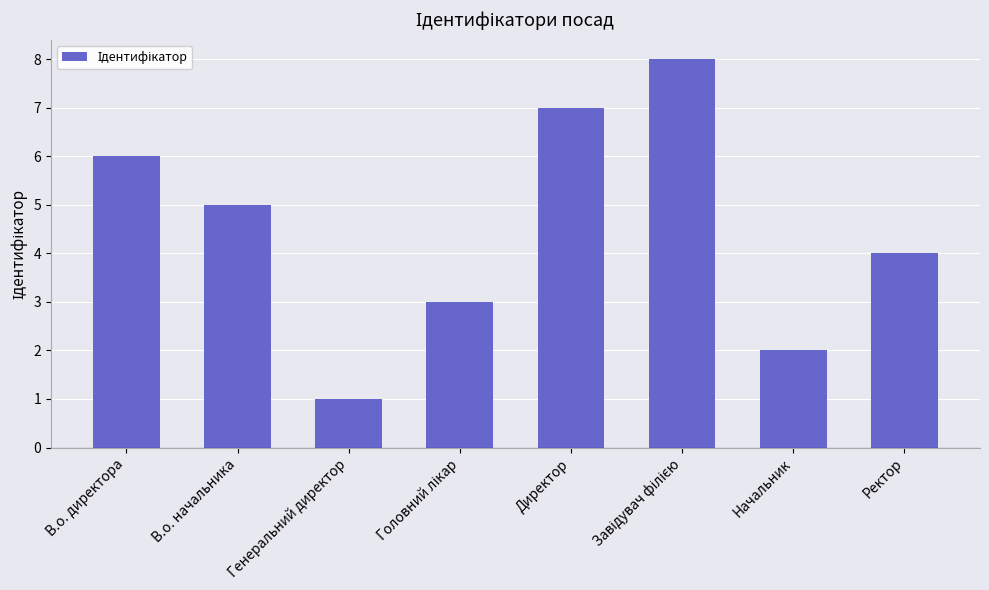

True or false: the data shows 1 at Ректор.

False